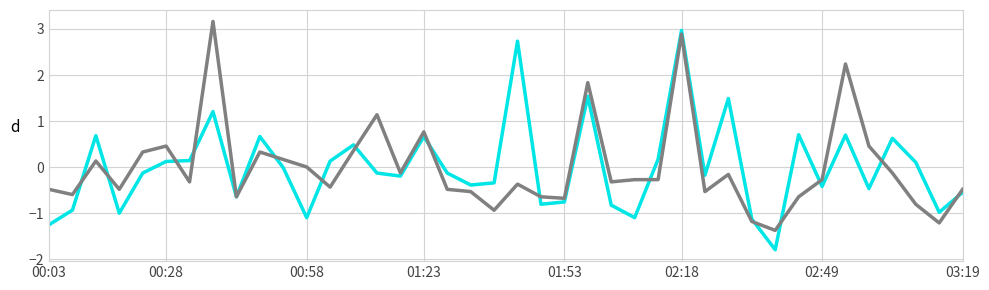

What is the maximum value shown in the chart?

3.2